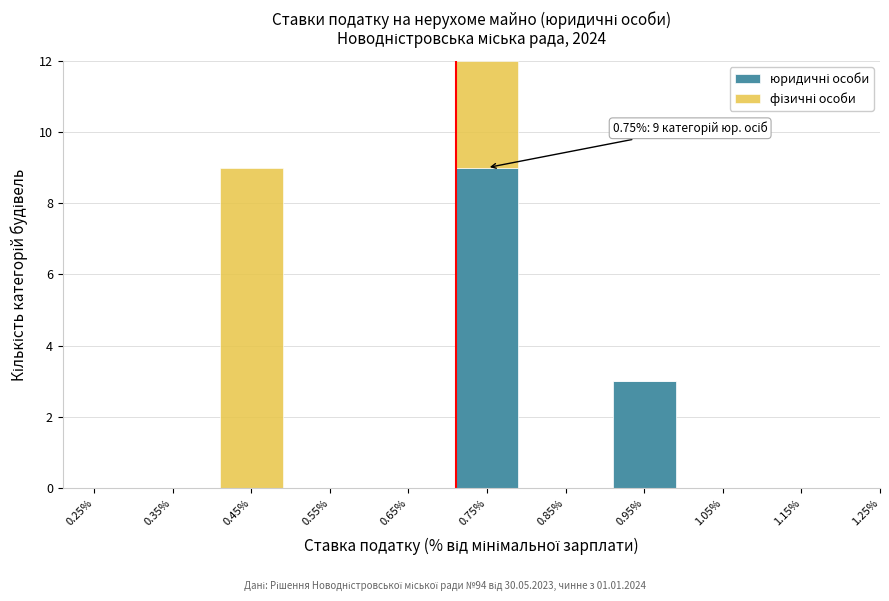

At which category is the sum across all series the highest?

0.75%